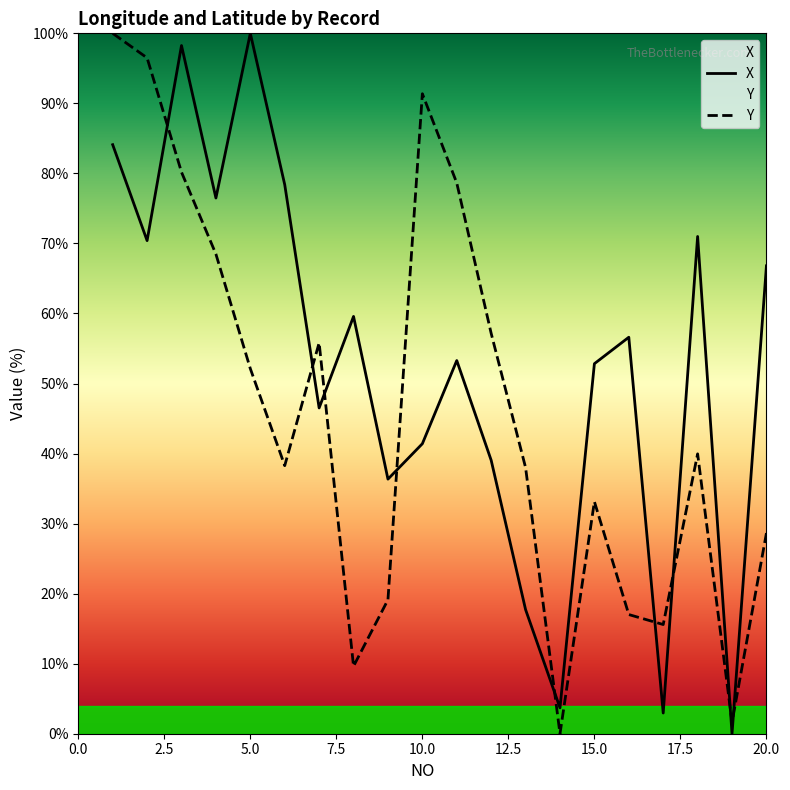

What is the difference between the maximum and minimum values in the Y series?

100.0